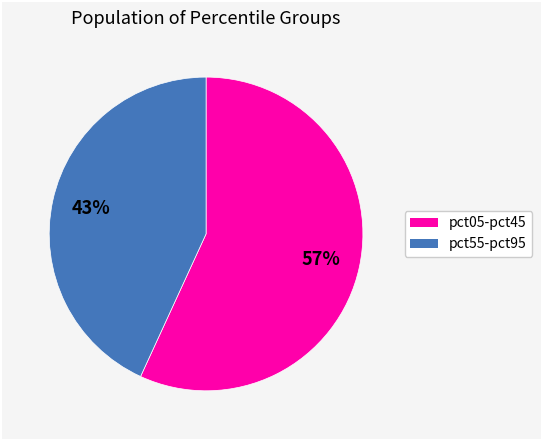

How many segments does this pie chart have?

2